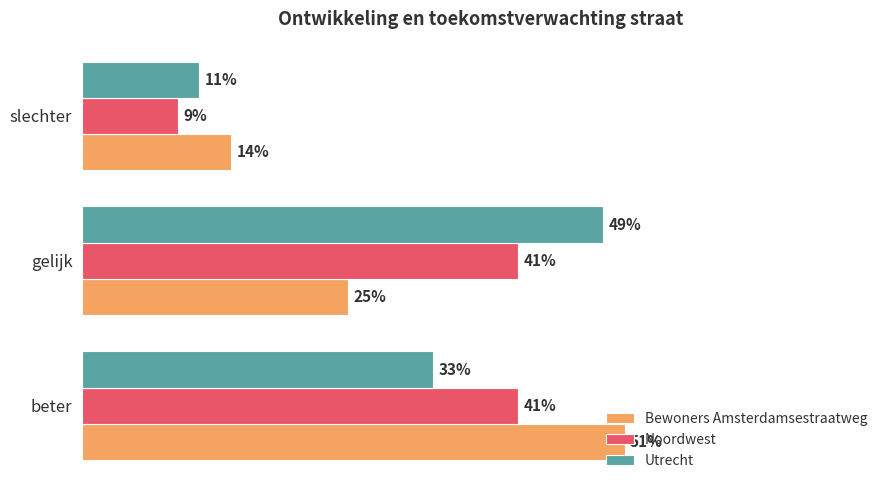

What are all the series names shown in the legend?

Bewoners Amsterdamsestraatweg, Noordwest, Utrecht